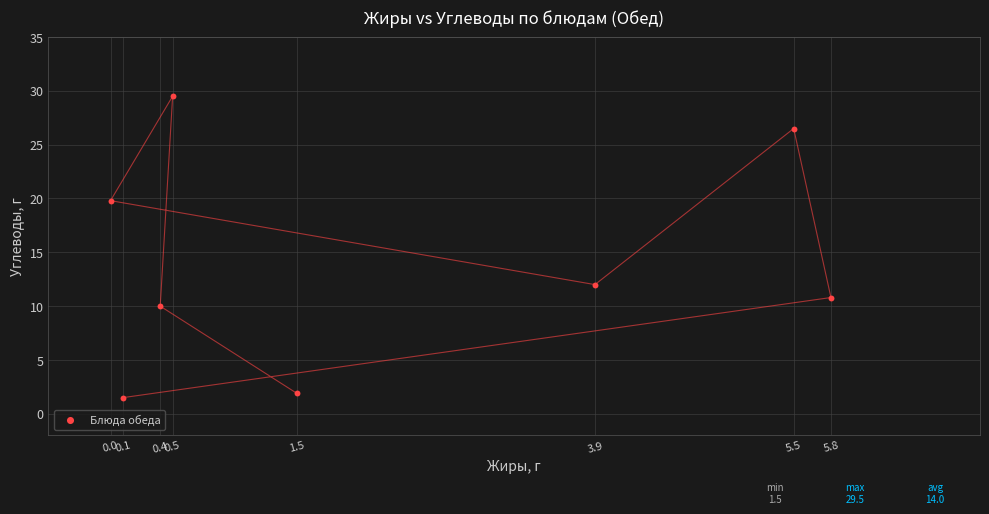

What is the range of Y values (max minus min)?

28.0